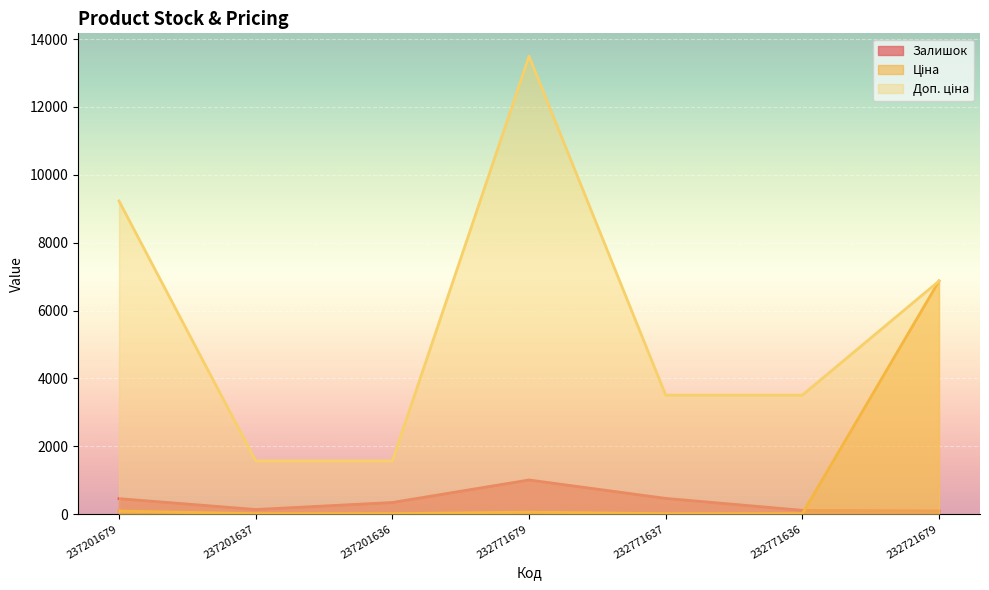

Does the chart display data point markers on the line(s)?

No